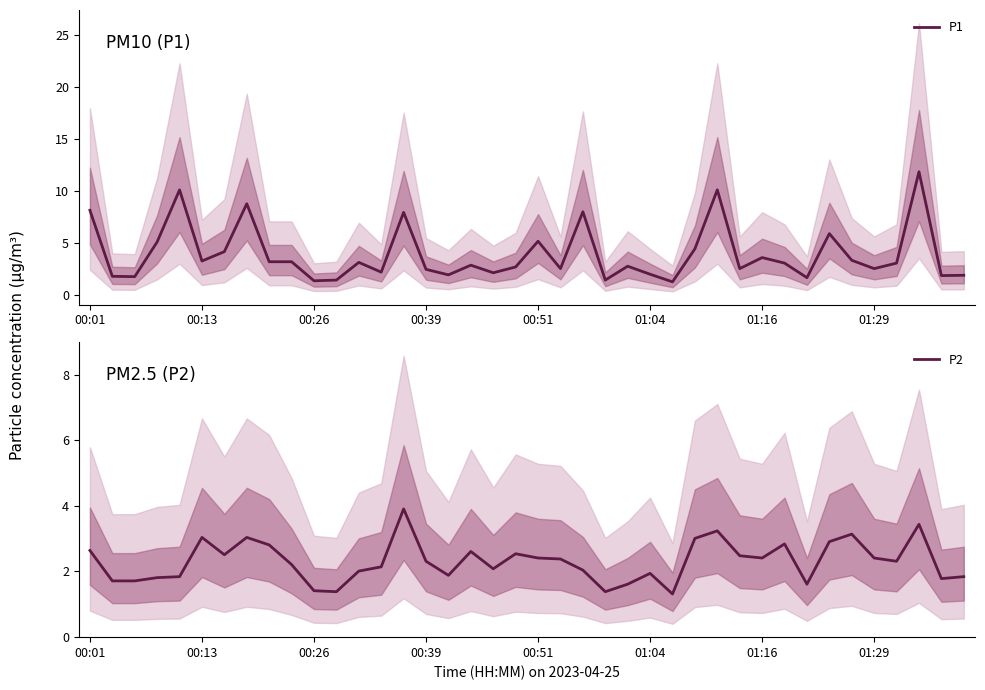

What is the highest value of the P1 series?

11.9